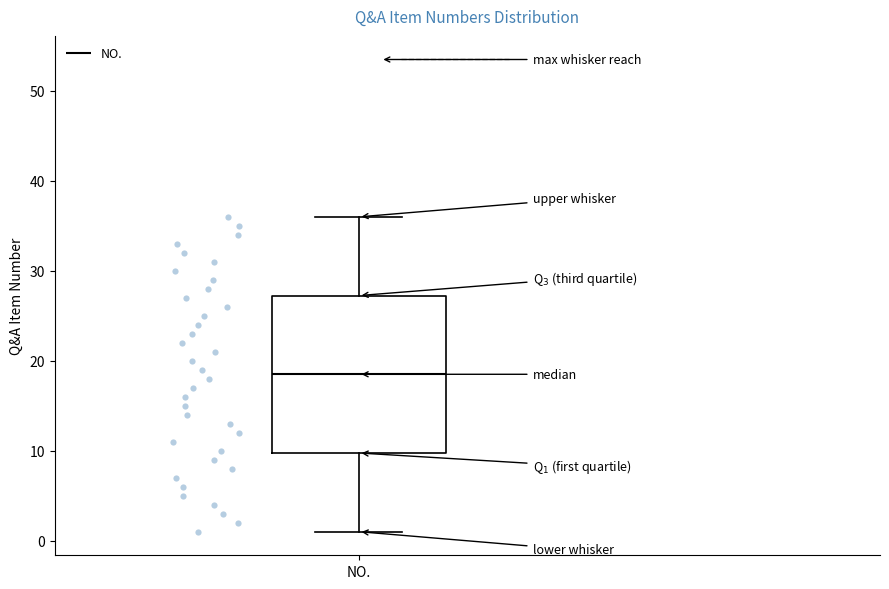

Where does the upper whisker of the box for NO. end on the y-axis? The values are not printed on the chart, so give them approximately, as read against the axis.

36